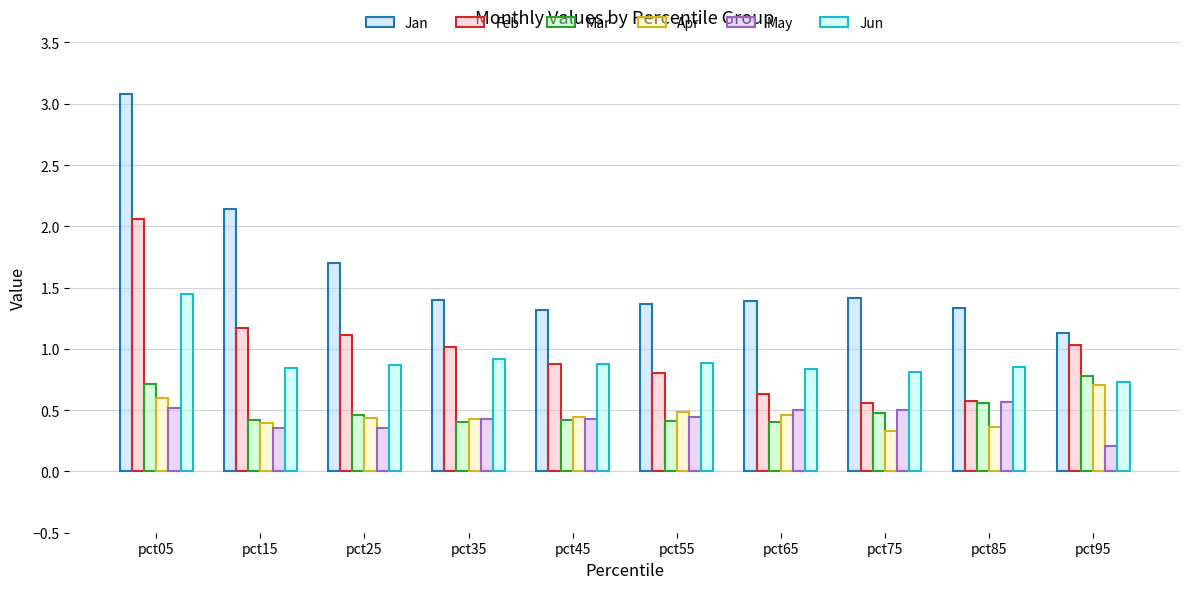

What is the difference between the Feb values at pct35 and pct15?

0.2